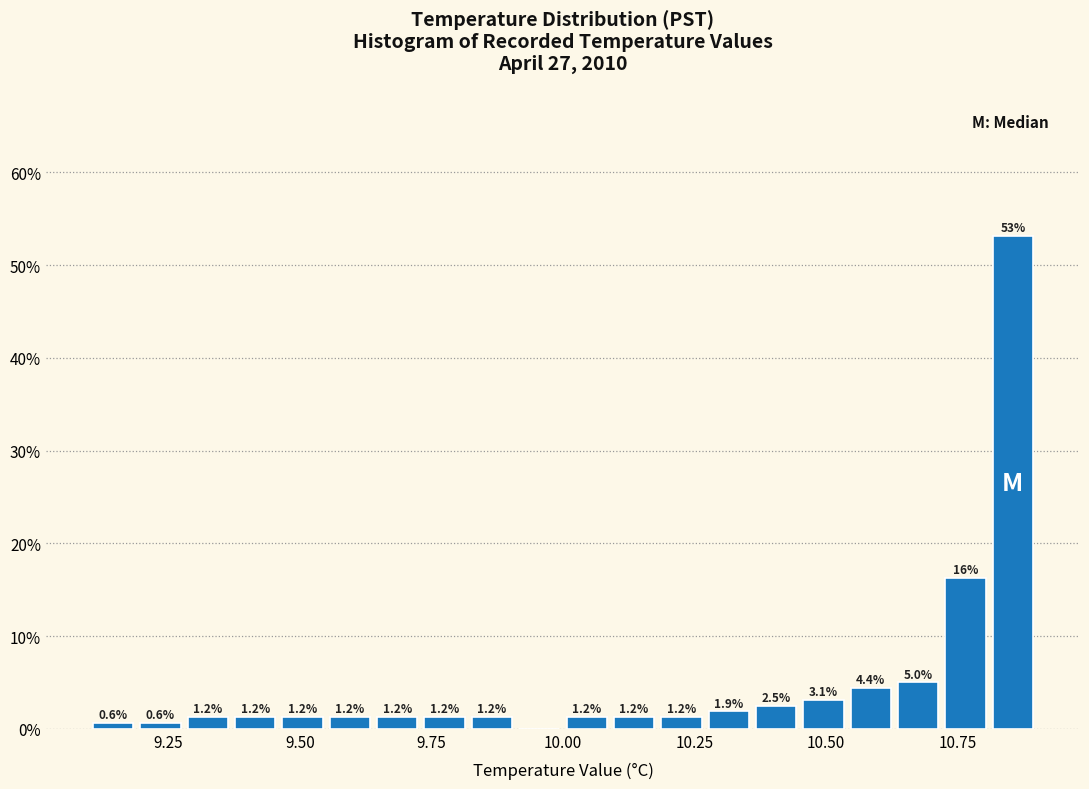

Around what value on the x-axis is the tallest bar? Give the approximate position of its centre, as read against the axis.

10.85